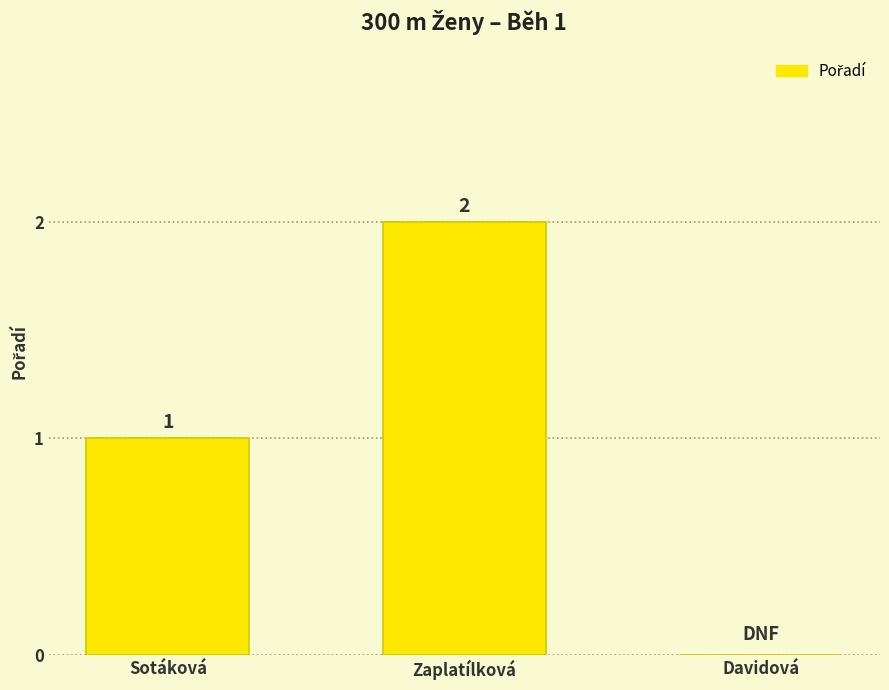

The chart shows a value of 1 at Sotáková. True or false?

True